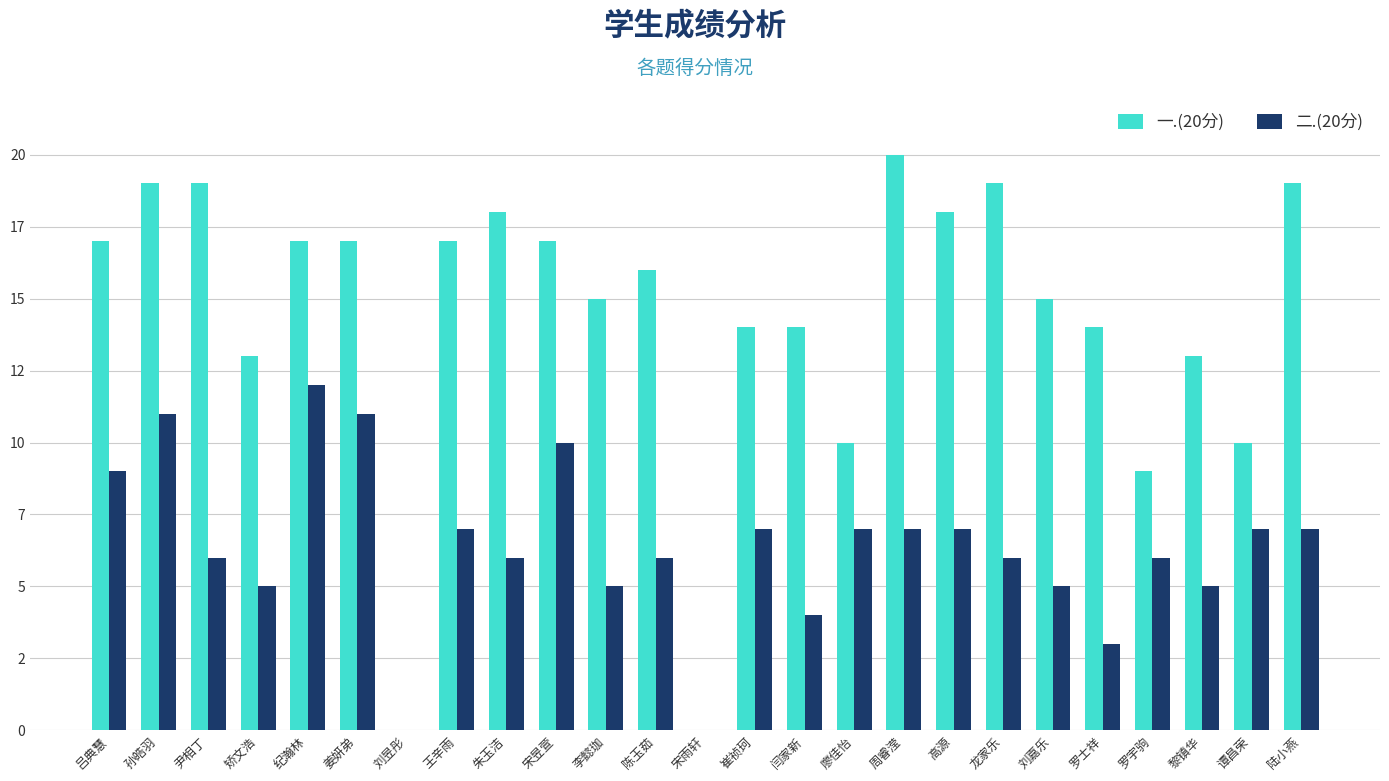

Are the bars horizontal?

No